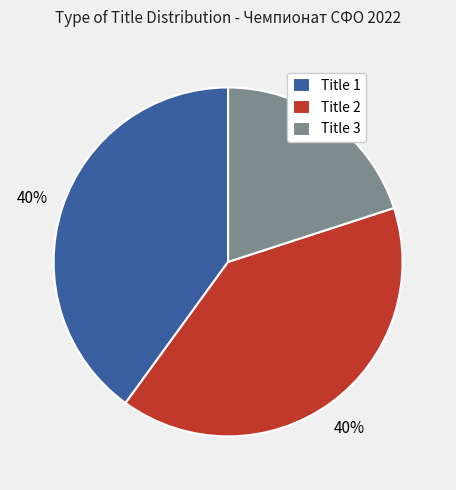

Is it true that Title 1 is 34% of the pie?

False